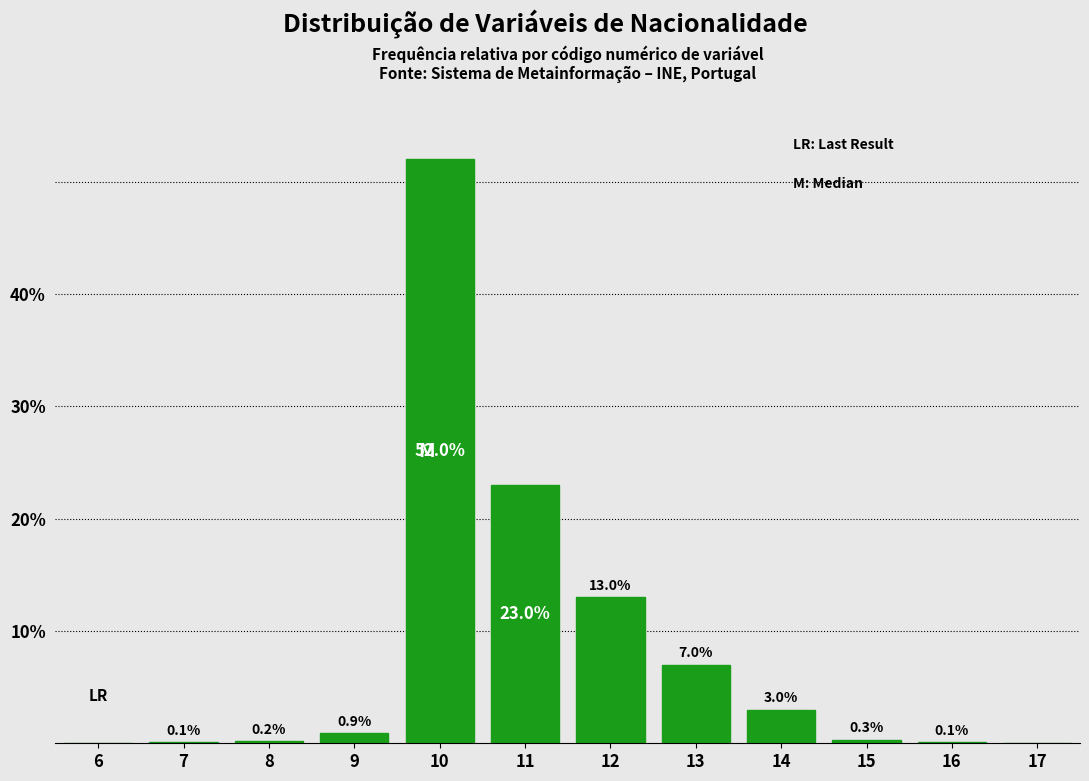

Reading left to right, transcribe all the data shown in this chart.

6=0.0	7=0.1	8=0.2	9=0.9	10=52.0	11=23.0	12=13.0	13=7.0	14=3.0	15=0.3	16=0.1	17=0.0